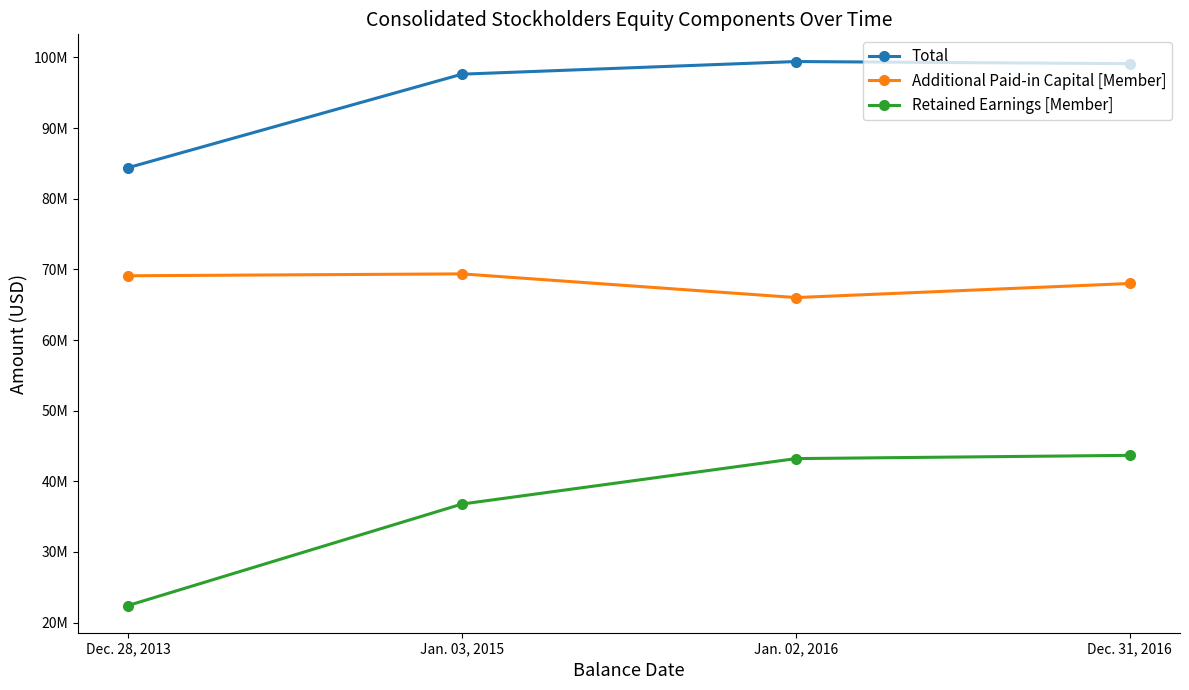

What is the minimum value shown in the chart?

22425000